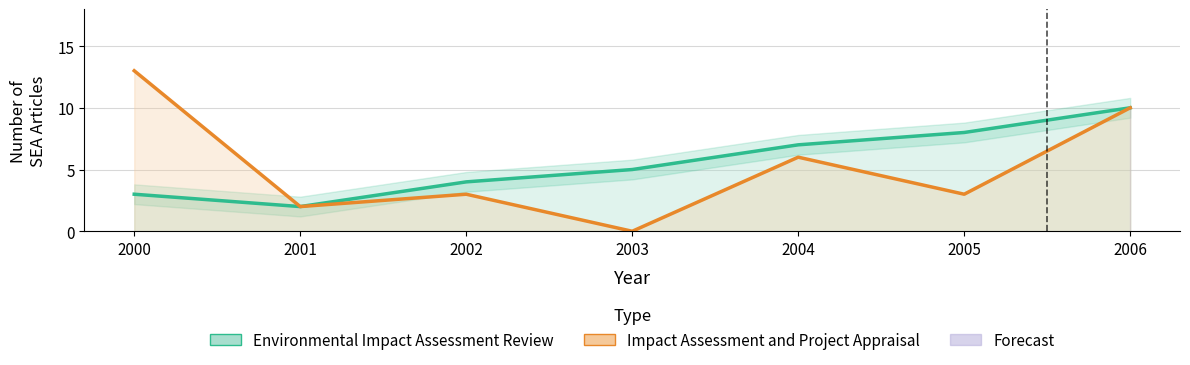

Where is the first local minimum for Environmental Impact Assessment Review?

2001